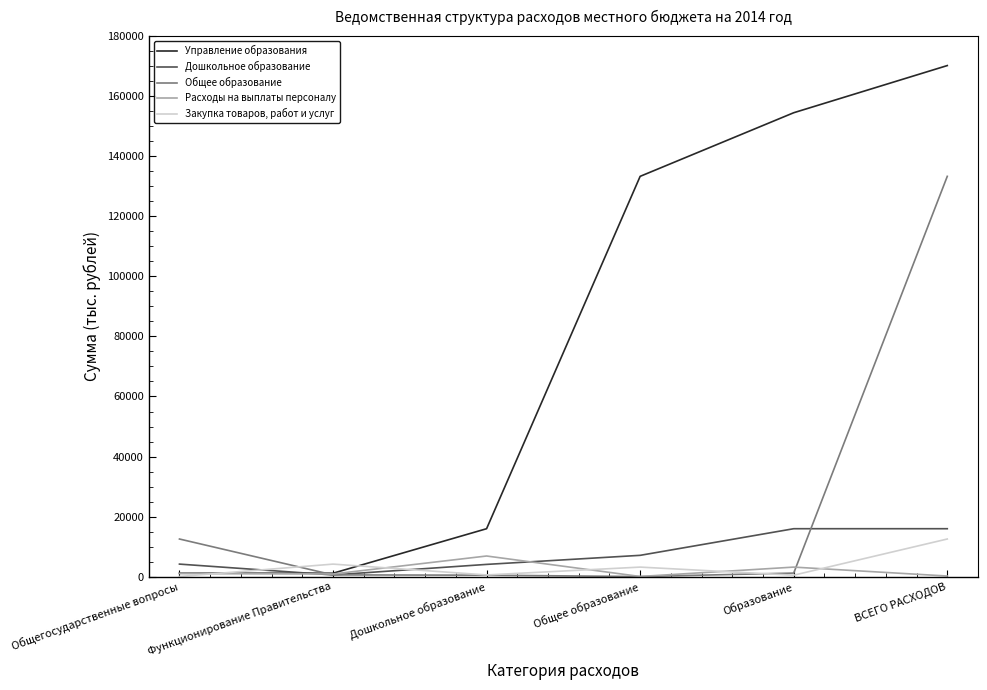

What is the difference between the Расходы на выплаты персоналу values at Дошкольное образование and Общее образование?

6820.3